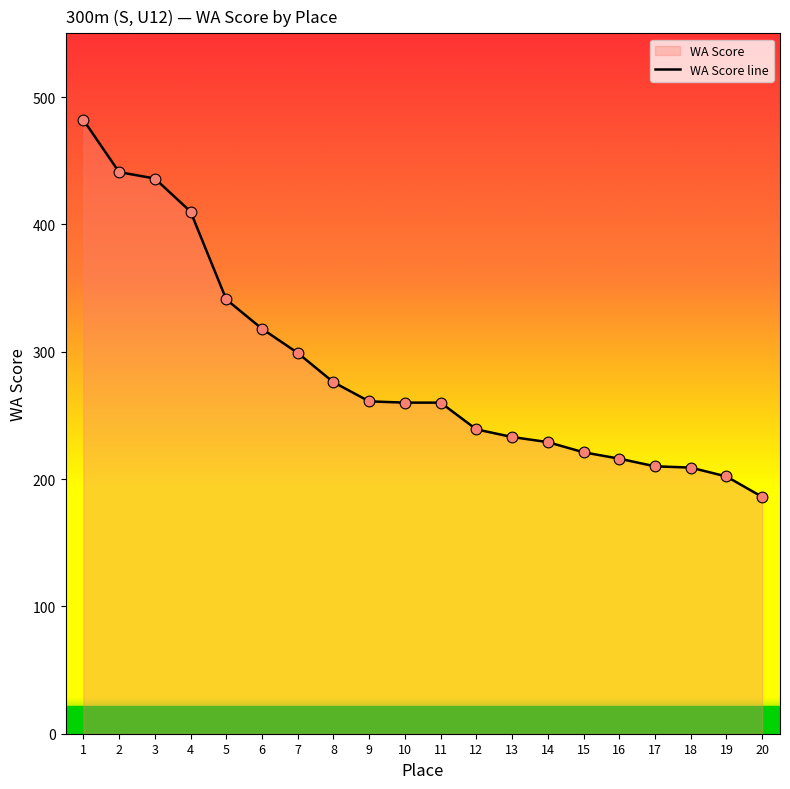

Which has a higher value, 13 or 12?

12